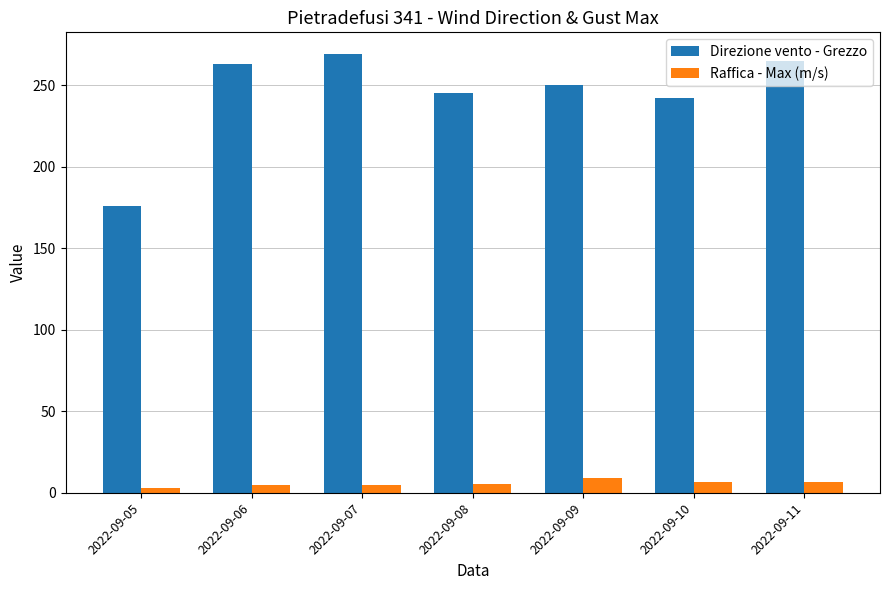

Between 2022-09-09 and 2022-09-10, which series saw the biggest shift?

Direzione vento - Grezzo